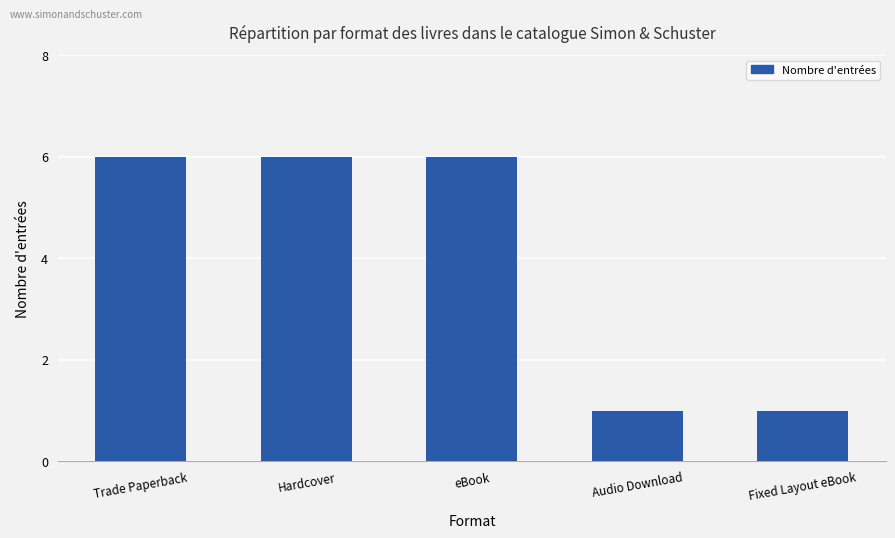

Approximately how many times larger is the value at Trade Paperback compared to Hardcover?

1.0